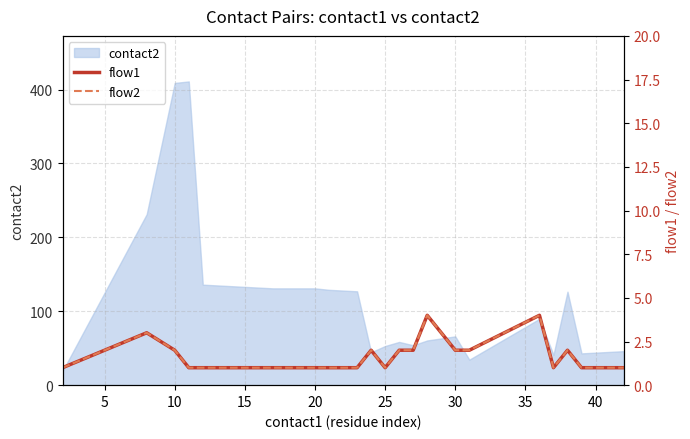

What is the lowest value of the contact2 series?

19.0